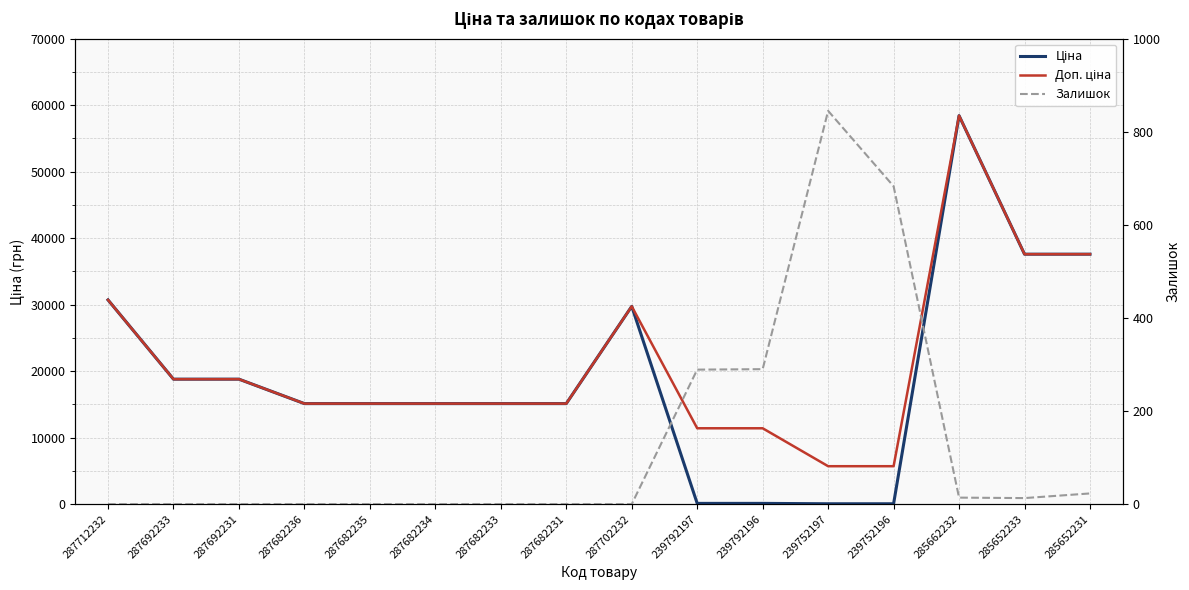

What are all the series names shown in the legend?

Ціна, Доп. ціна, Залишок